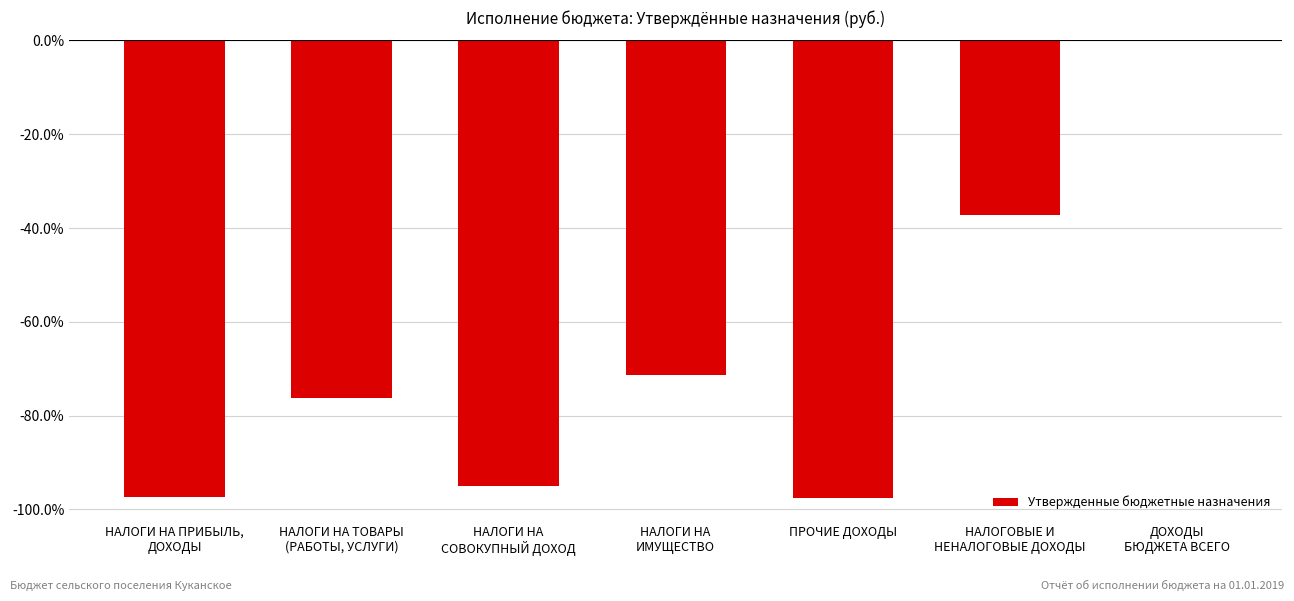

Count the number of categories in the chart.

7